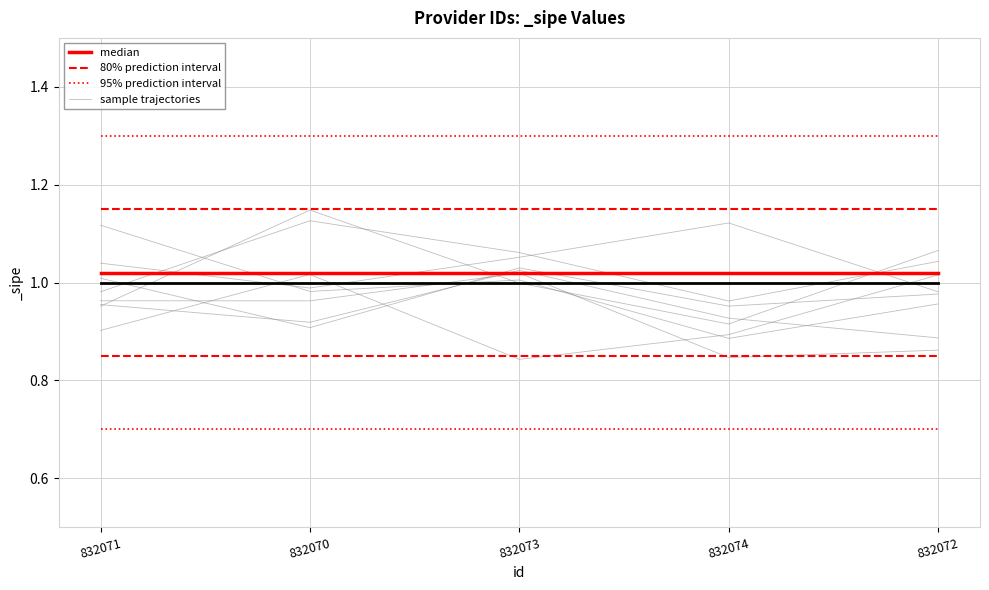

Does the chart have visible grid lines?

Yes